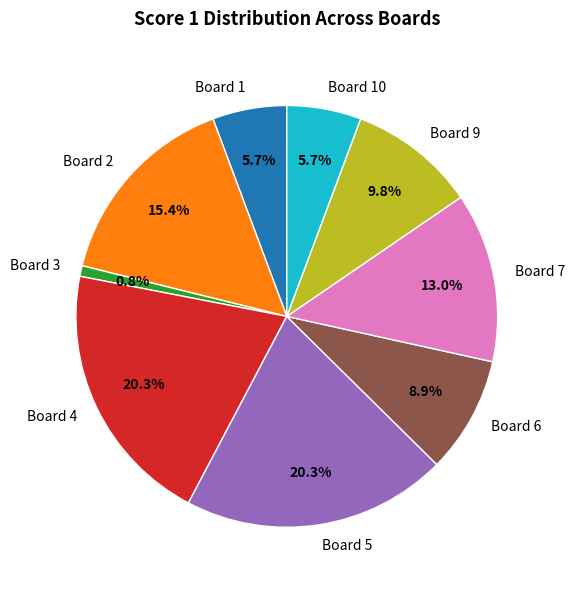

What percentage is the Board 7 slice, to the nearest percent?

13%